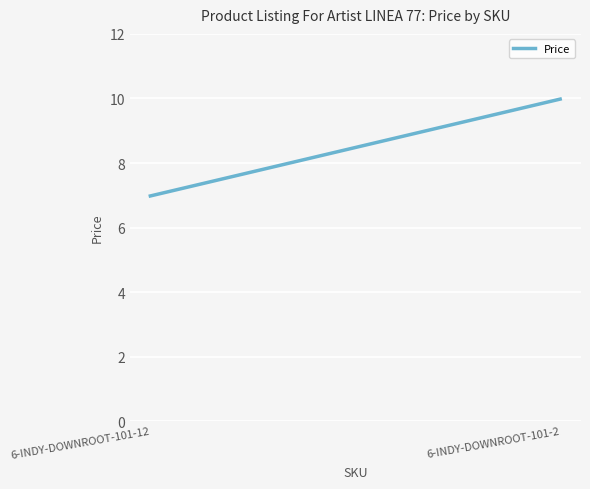

What is the difference between the maximum and minimum values?

3.0